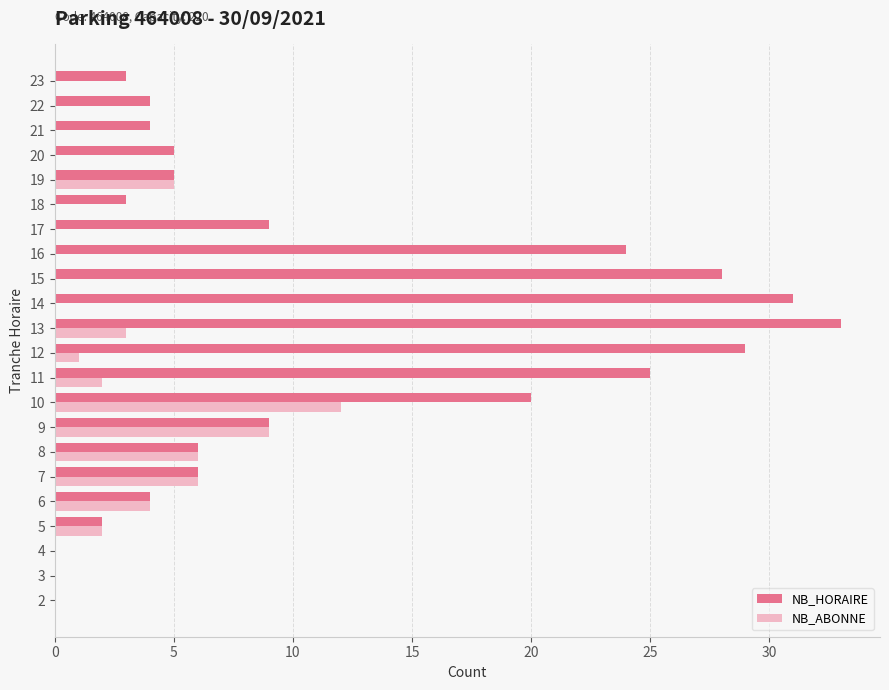

The NB_HORAIRE series shows 12 at 3. True or false?

False